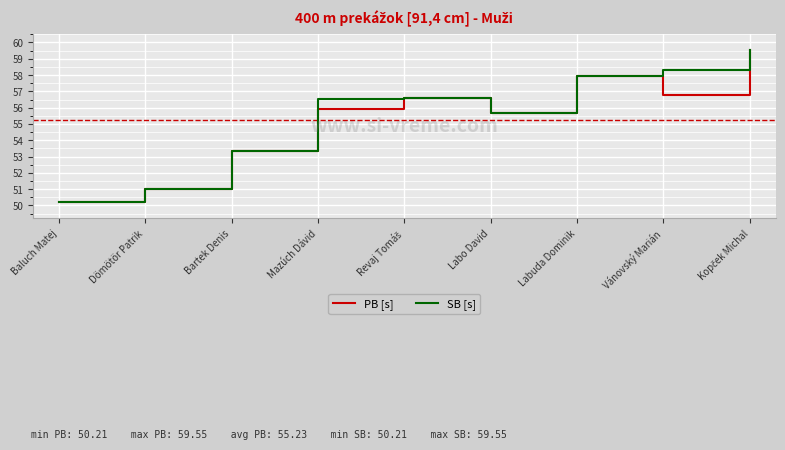

What is the lowest value of the PB [s] series?

50.2